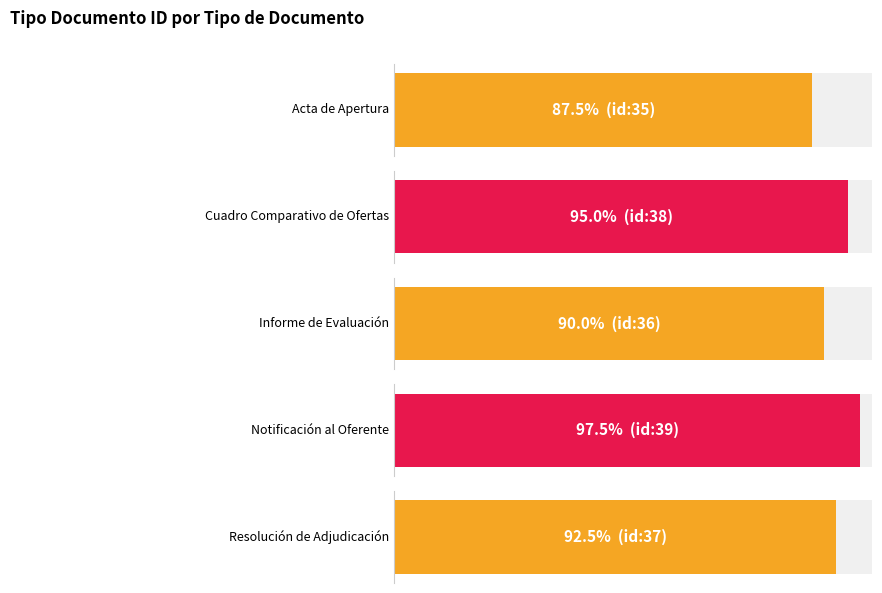

Approximately how many times larger is the value at Resolución de Adjudicación compared to Informe de Evaluación?

1.0